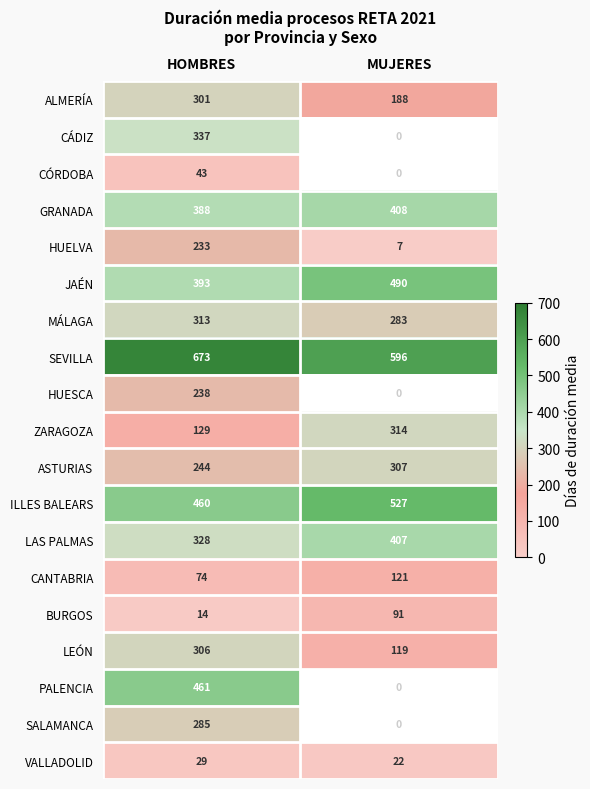

List the labels in order of SEVILLA value, smallest first.

MUJERES, HOMBRES